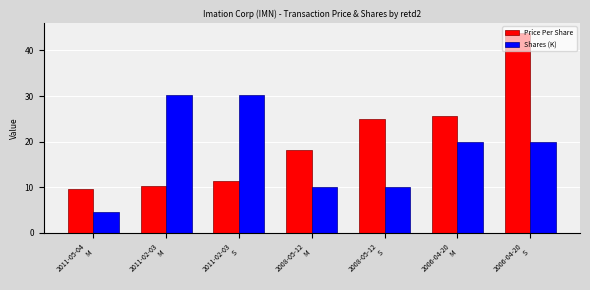

Reading left to right, what are all the values shown in this chart?

Price Per Share: 2011-05-04
M=9.6	2011-02-03
M=10.2	2011-02-03
S=11.4	2008-05-12
M=18.2	2008-05-12
S=25.0	2006-04-20
M=25.7	2006-04-20
S=43.9
Shares (K): 2011-05-04
M=4.5	2011-02-03
M=30.1	2011-02-03
S=30.1	2008-05-12
M=10.0	2008-05-12
S=10.0	2006-04-20
M=20.0	2006-04-20
S=20.0